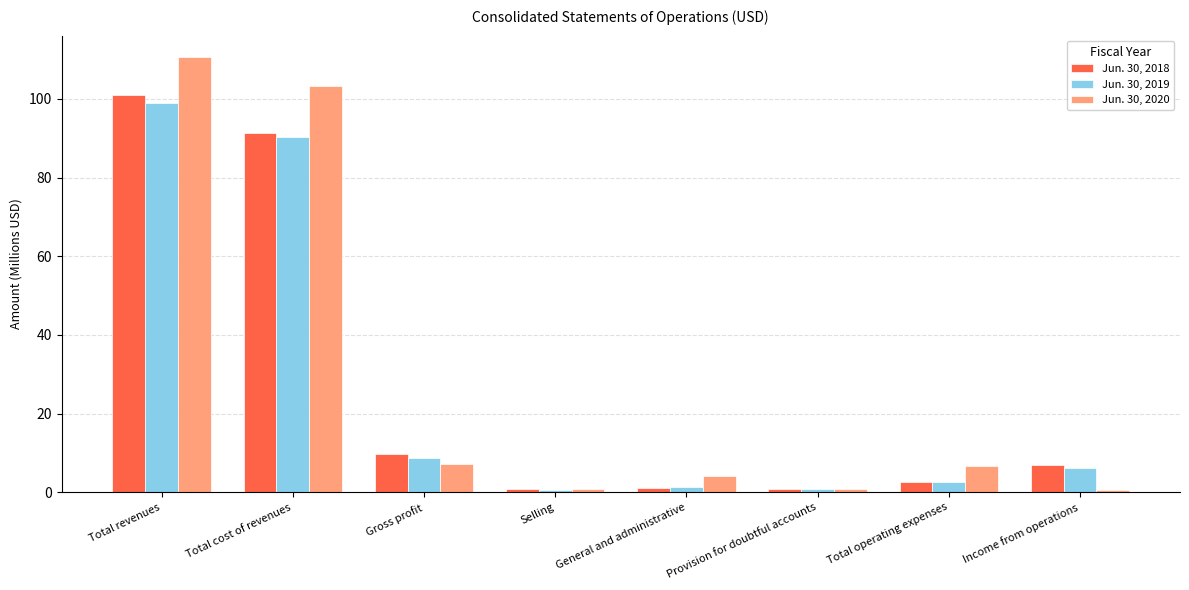

Which category has the highest value across all series?

Total revenues